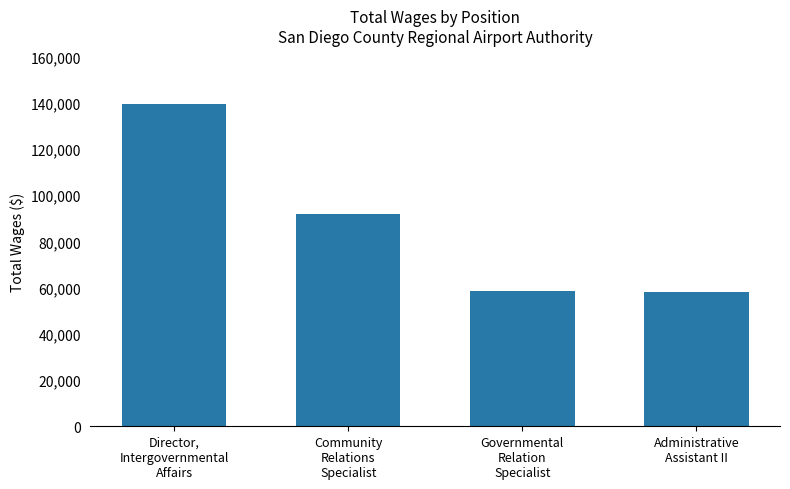

What is the value of the 4th bar from the left?

58300